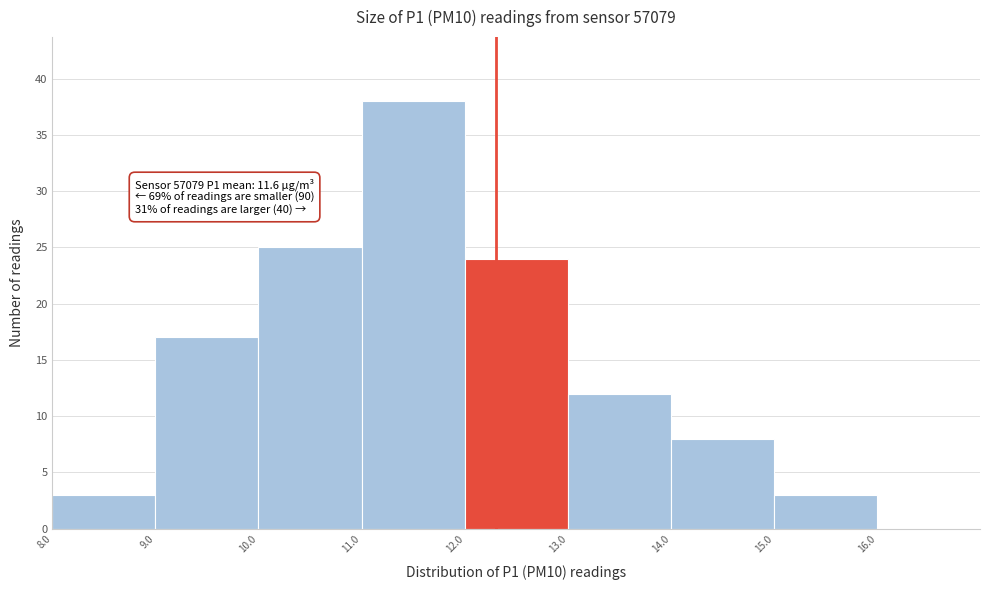

Over which range of the x-axis is the bar tallest?

11 to 12